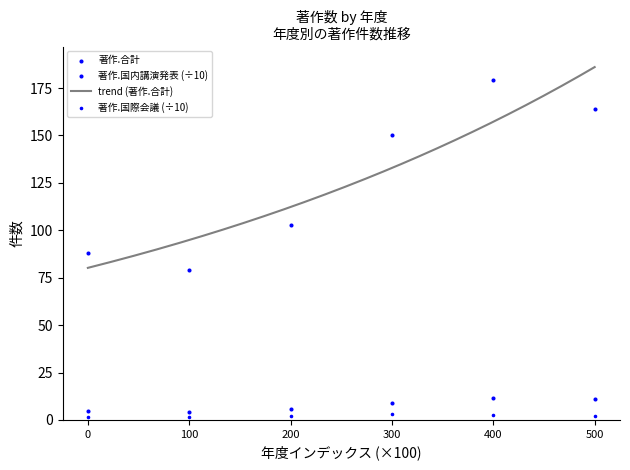

Is the value of 著作.国際会議 at 200 greater than the value of 著作.国内講演発表 at 500?

No